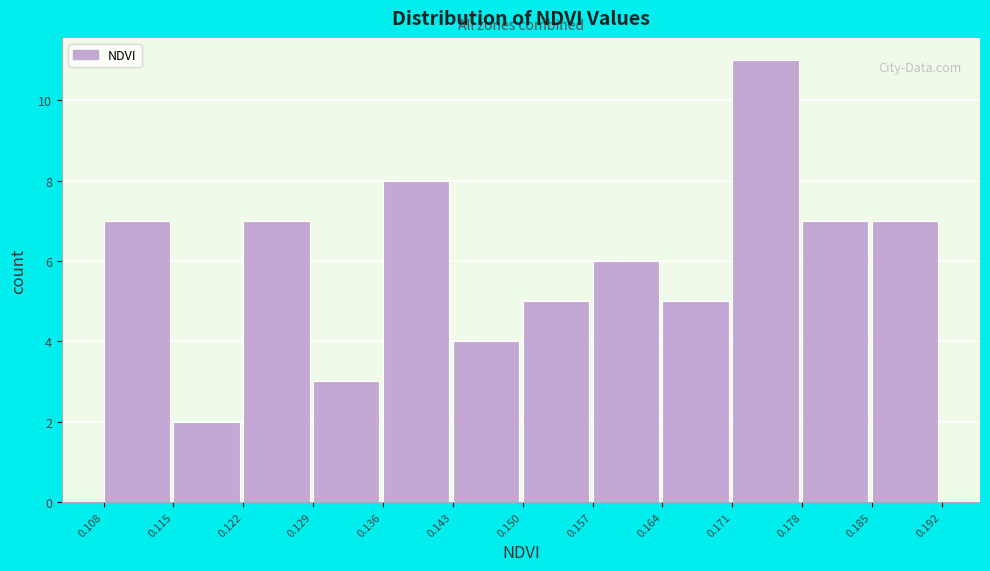

Over which range of the x-axis is the bar tallest?

0.171 to 0.178